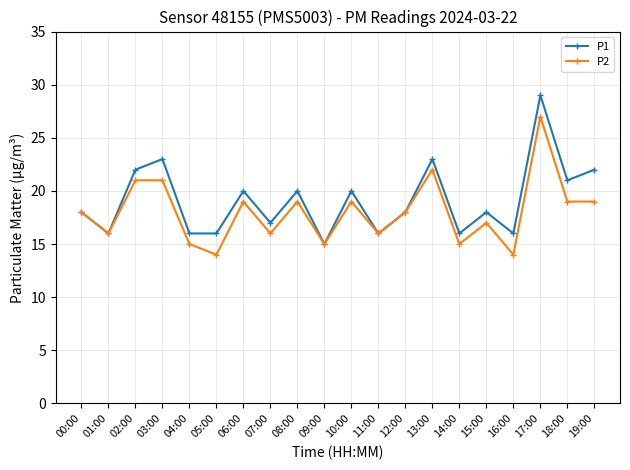

Which series has the largest range (max minus min)?

P1